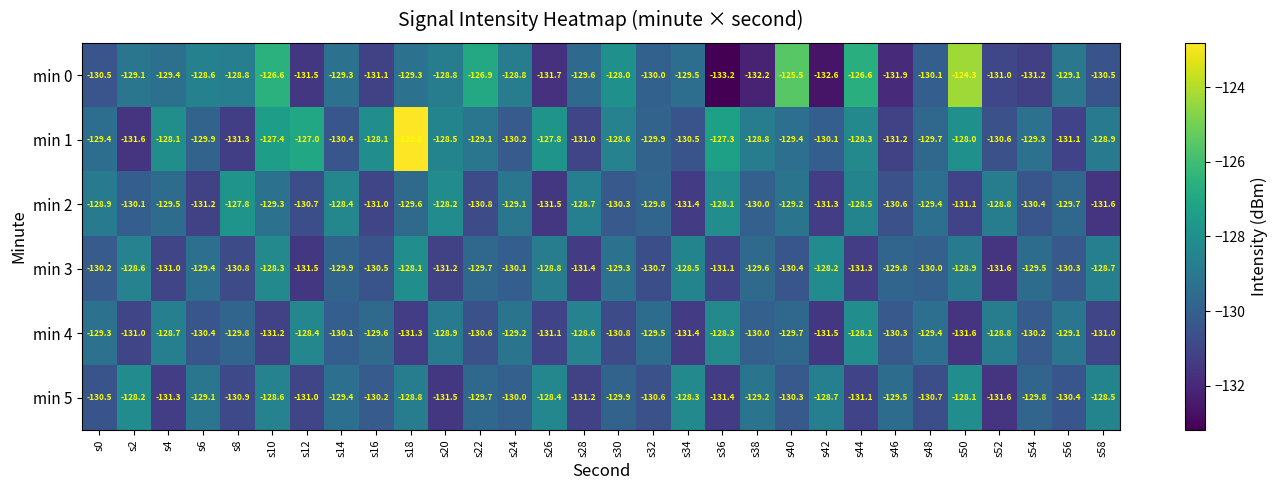

Where does the min 2 series first go above -129?

s0